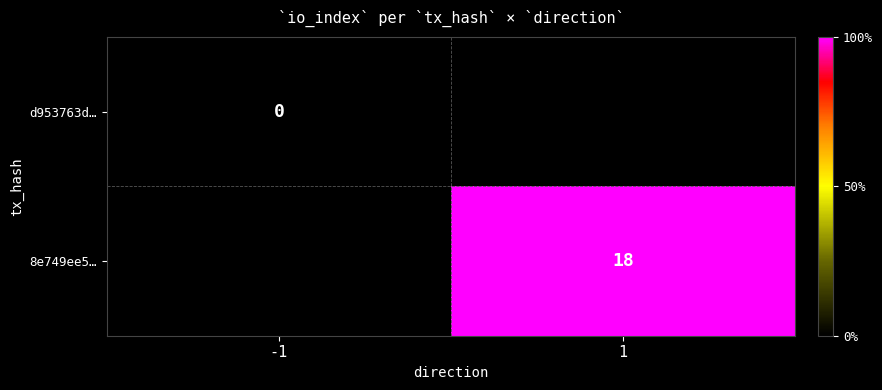

Which category has the lowest value across all series?

-1